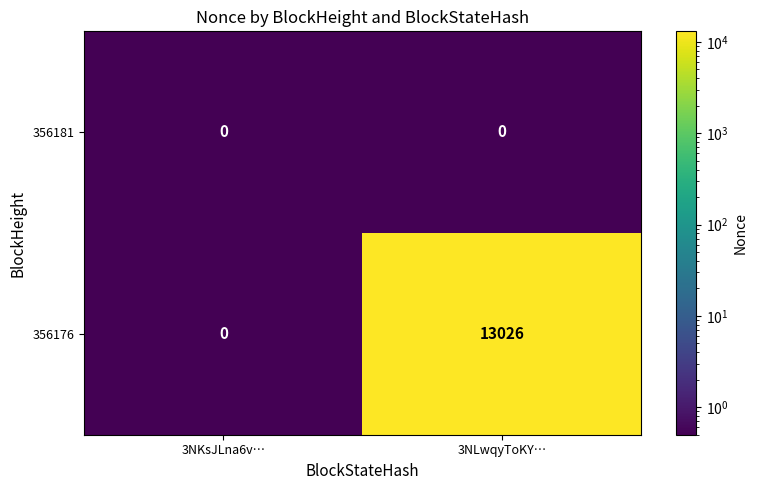

Rank the series at 3NLwqyToKY… from highest to lowest value.

356176, 356181